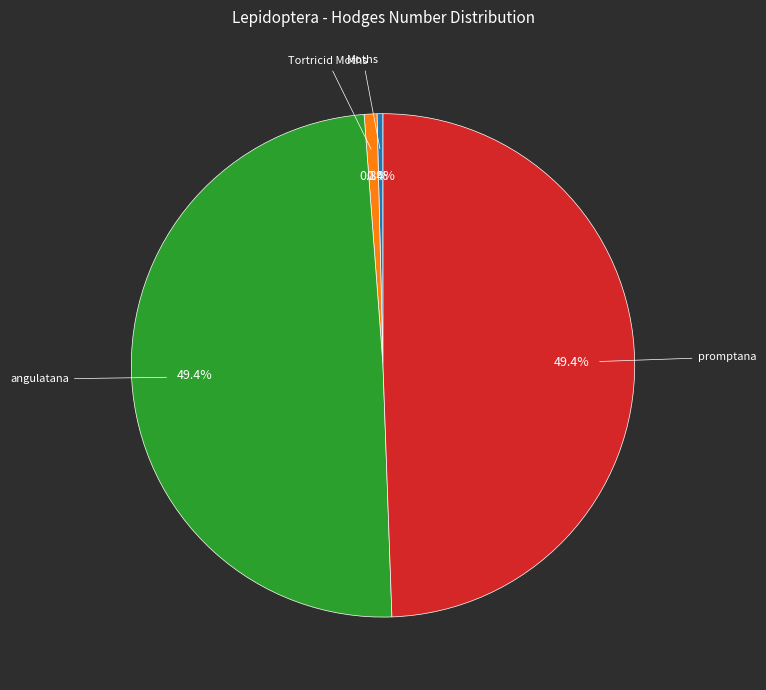

Is there a majority slice in this chart?

No